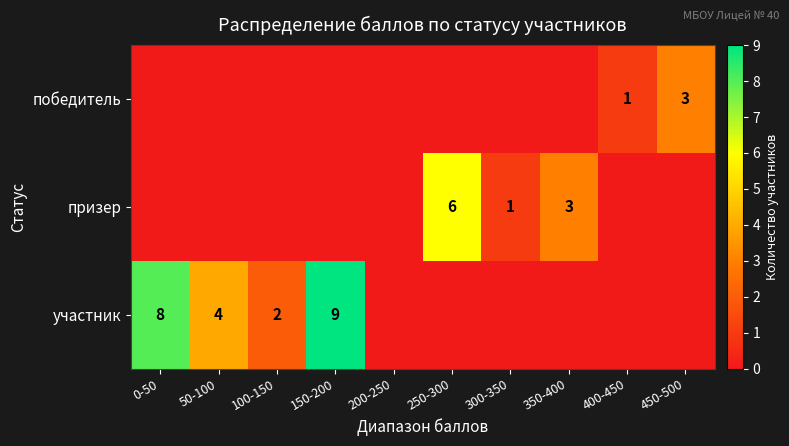

The участник series shows 8 at 0-50. True or false?

True